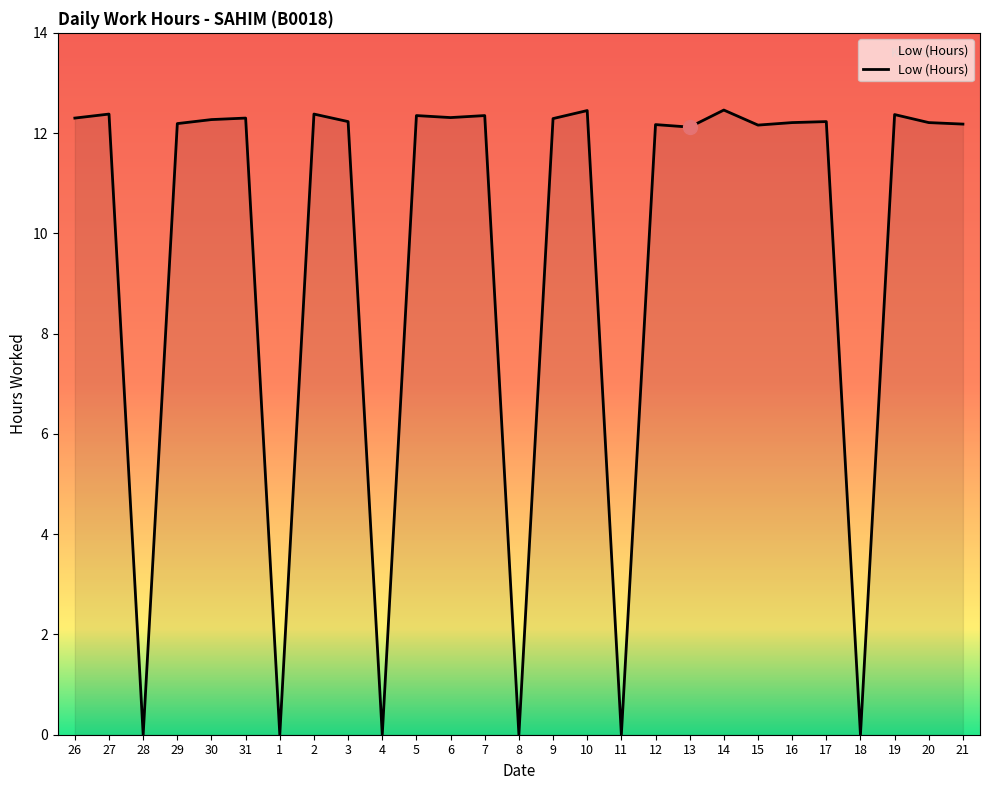

At which label does the data first exceed 12?

26